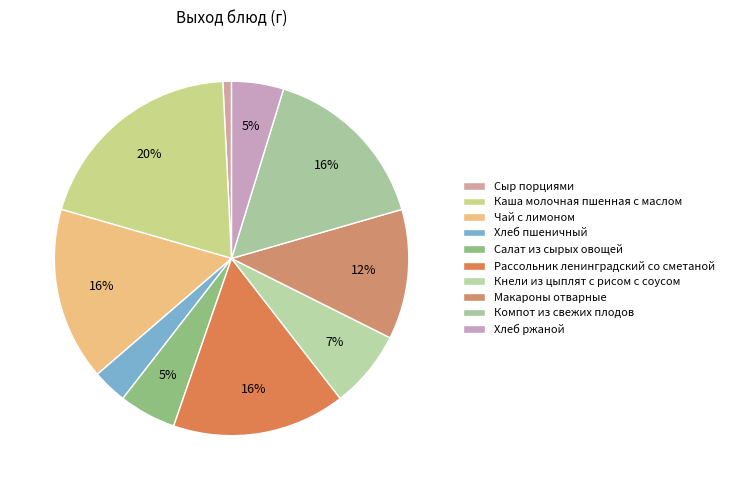

How many slices are in this pie chart?

10